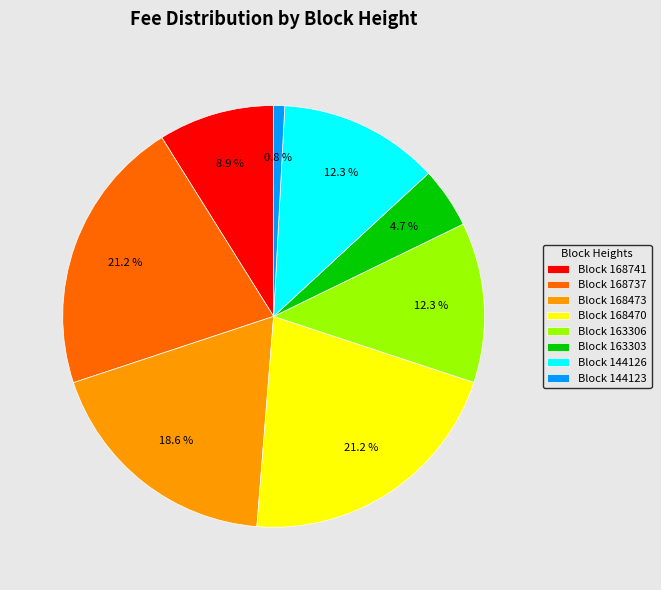

Which category has the smallest portion of the pie?

Block 144123